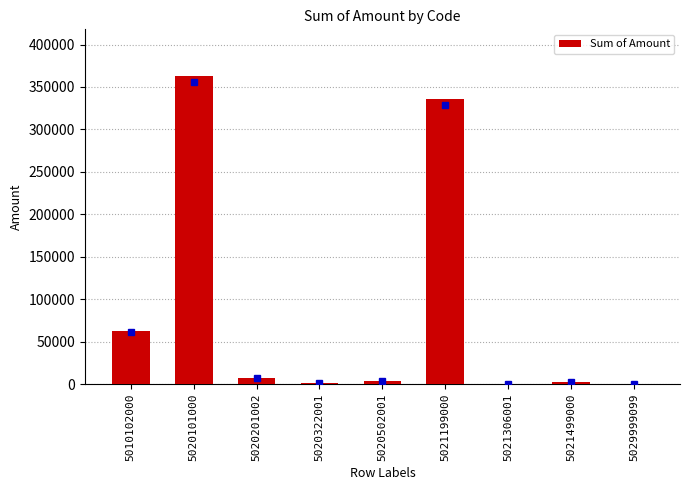

How many categories are shown in the chart?

9